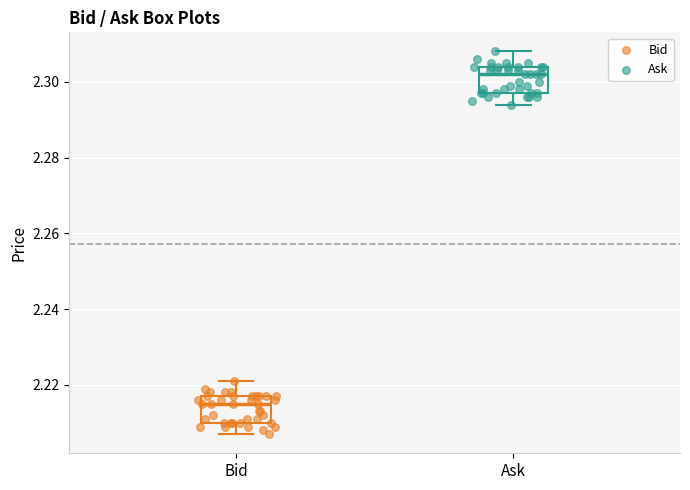

Where does the lower whisker of the box for Bid end on the y-axis? The values are not printed on the chart, so give them approximately, as read against the axis.

2.208